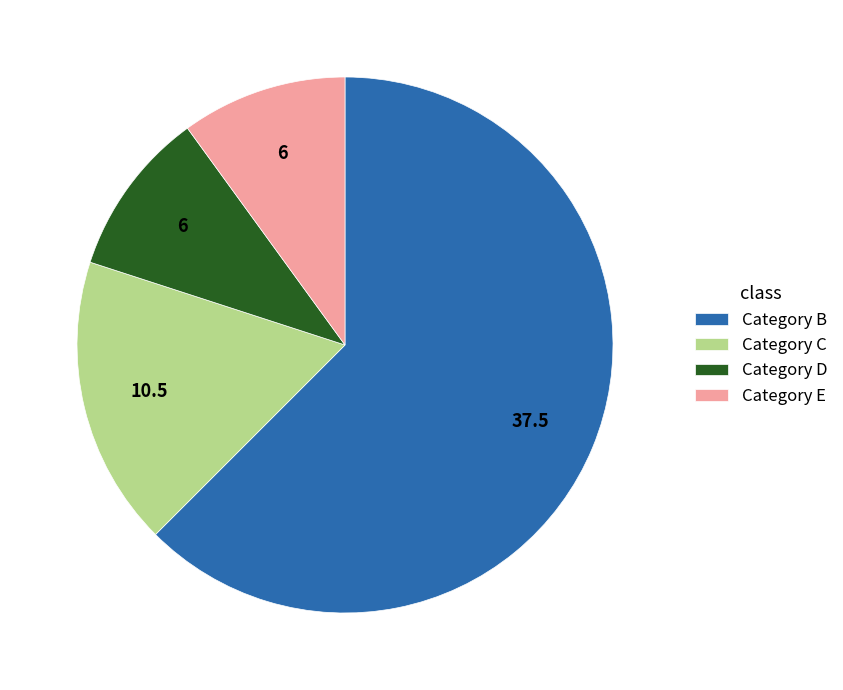

The Category E slice represents 10% of the pie. True or false?

True